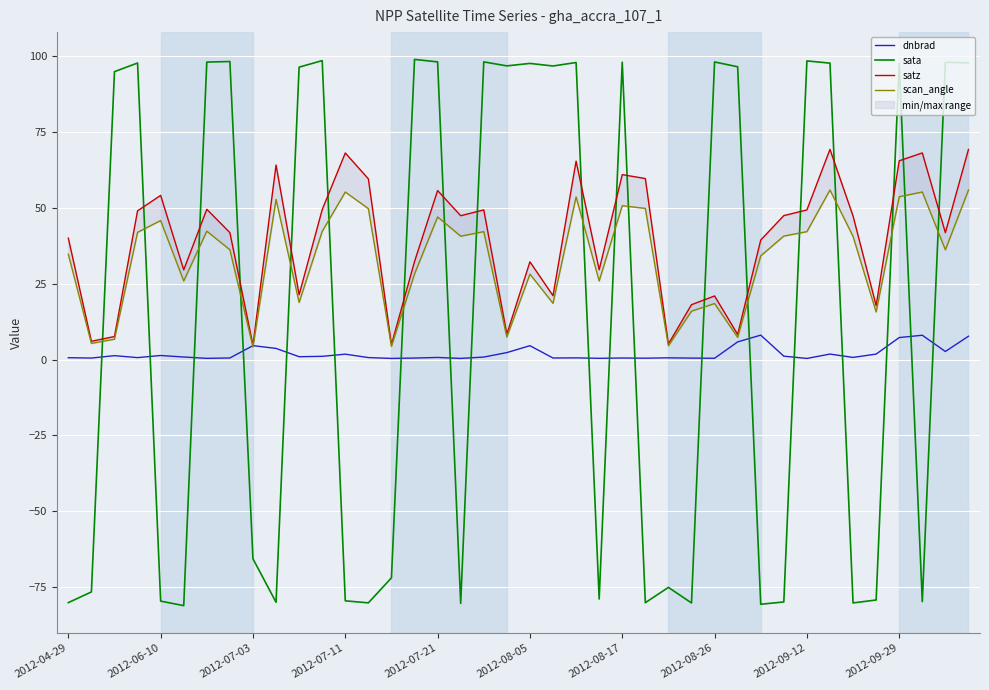

What is the minimum value for sata?

-81.0